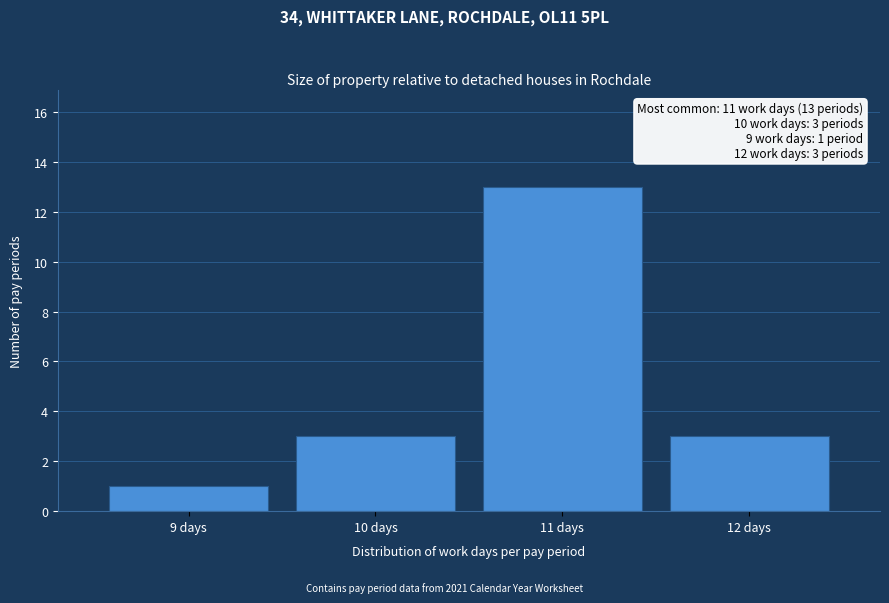

Which range on the x-axis has the tallest bar?

10.5 to 11.5